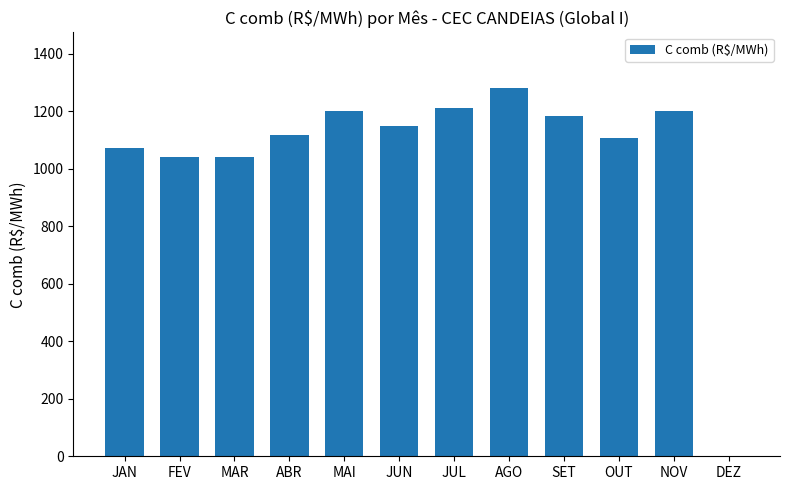

Which category has the highest value across all series?

AGO